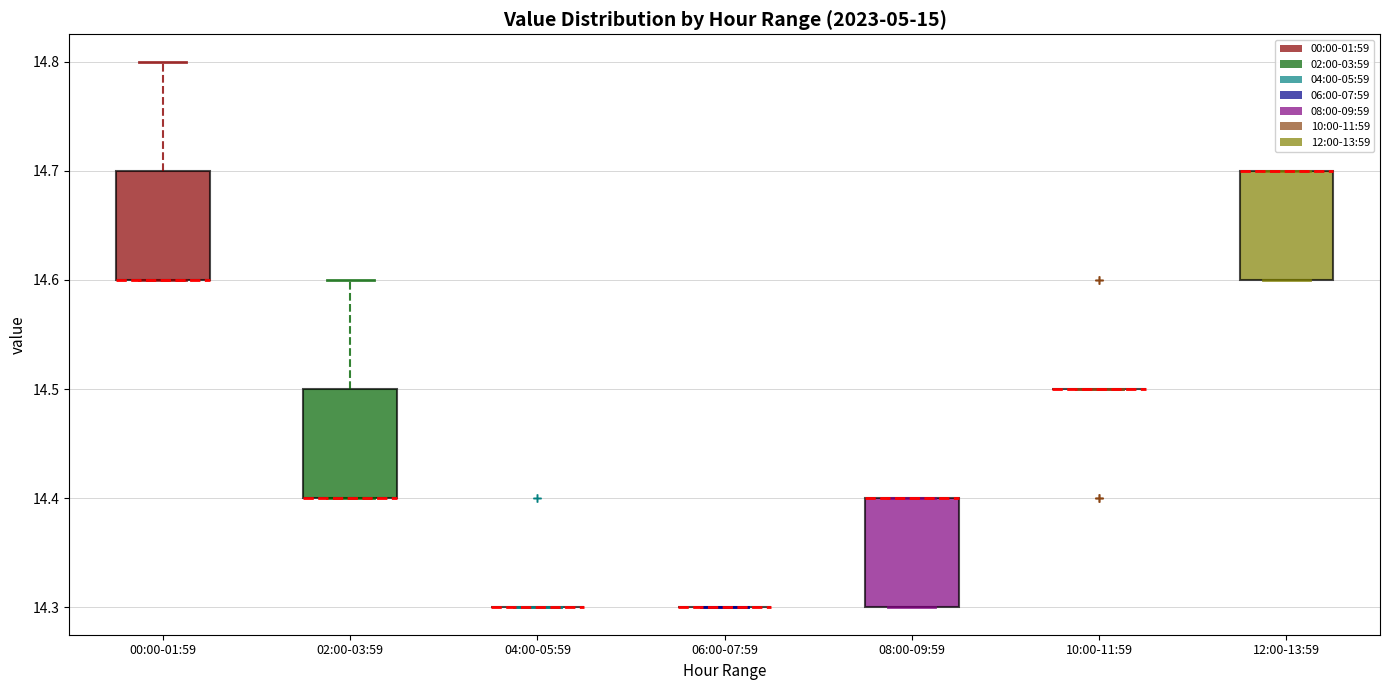

Reading left to right, read every box against the y-axis: the position of its median line, the range the box covers, and the ends of its whiskers. The values are not printed on the chart, so give them approximately, as read against the axis.

00:00-01:59: median 14.6 (drawn on the box's lower edge), box 14.6 to 14.7, whiskers 14.6 to 14.8
02:00-03:59: median 14.4 (drawn on the box's lower edge), box 14.4 to 14.5, whiskers 14.4 to 14.6
04:00-05:59: box collapsed to a line at 14.3, whiskers 14.3 to 14.3
06:00-07:59: box collapsed to a line at 14.3, whiskers 14.3 to 14.3
08:00-09:59: median 14.4 (drawn on the box's upper edge), box 14.3 to 14.4, whiskers 14.3 to 14.4
10:00-11:59: box collapsed to a line at 14.5, whiskers 14.5 to 14.5
12:00-13:59: median 14.7 (drawn on the box's upper edge), box 14.6 to 14.7, whiskers 14.6 to 14.7